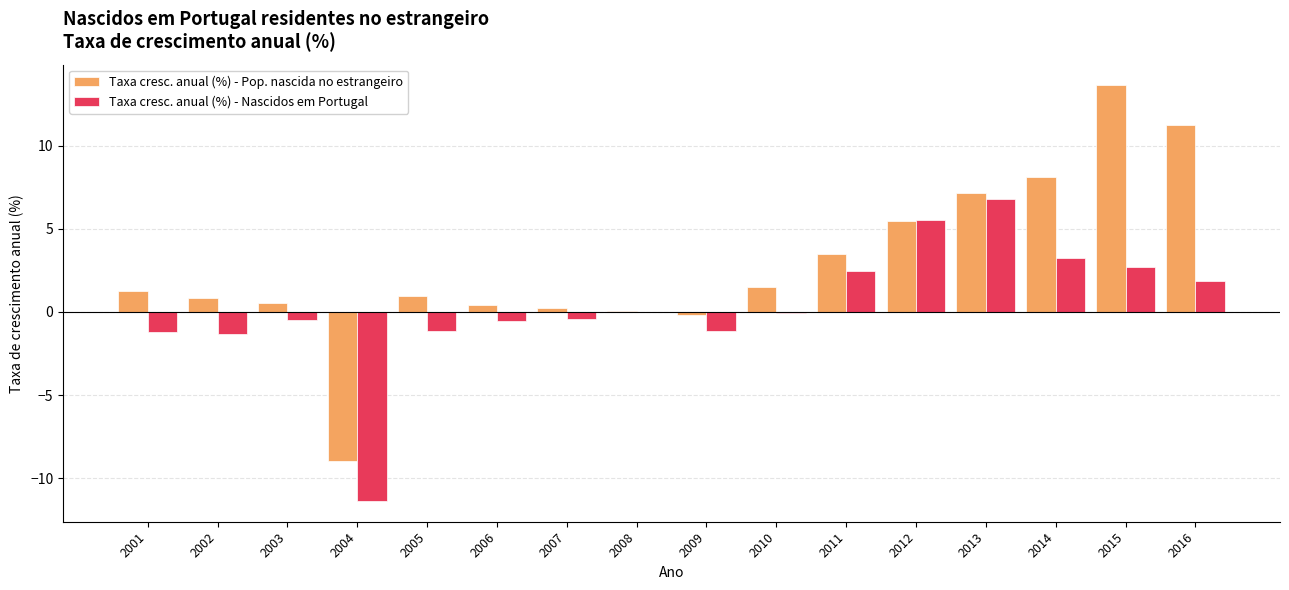

Which category has the highest value across all series?

2015